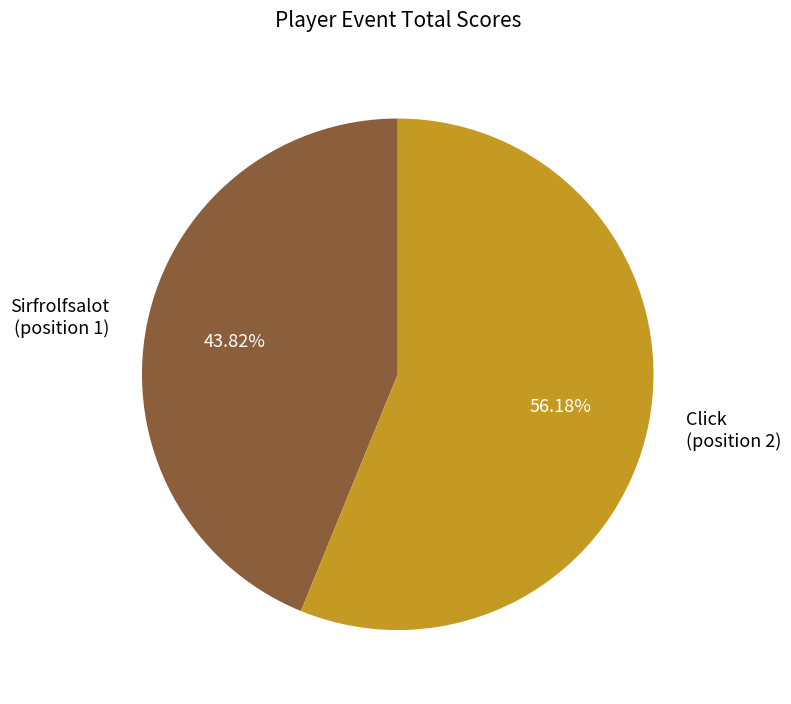

To the nearest percent, what is the difference between the largest and smallest slice percentages?

12%